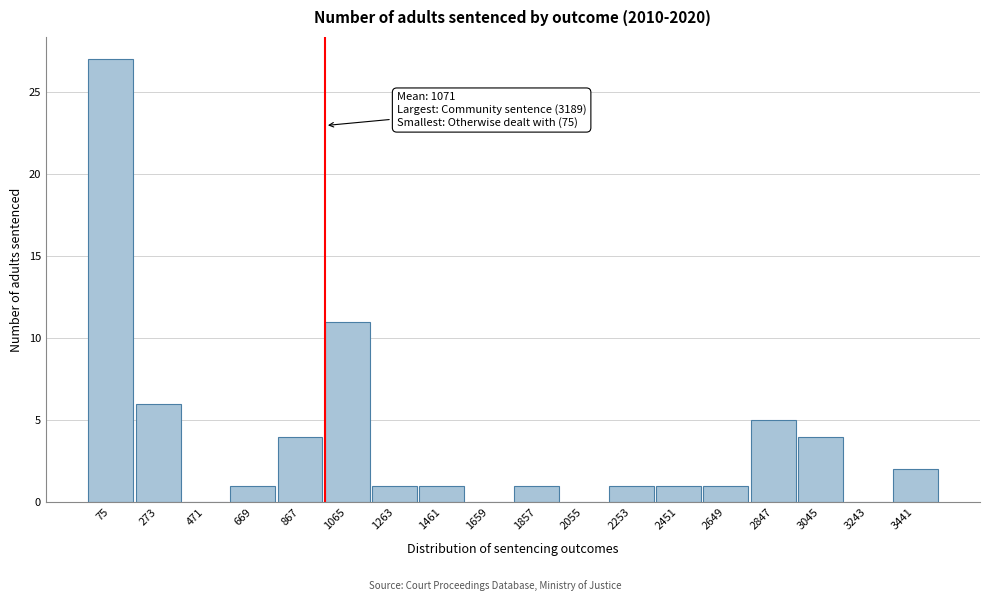

Reading left to right, what are all the values shown in this chart?

75=27	273=6	471=0	669=1	867=4	1065=11	1263=1	1461=1	1659=0	1857=1	2055=0	2253=1	2451=1	2649=1	2847=5	3045=4	3243=0	3441=2